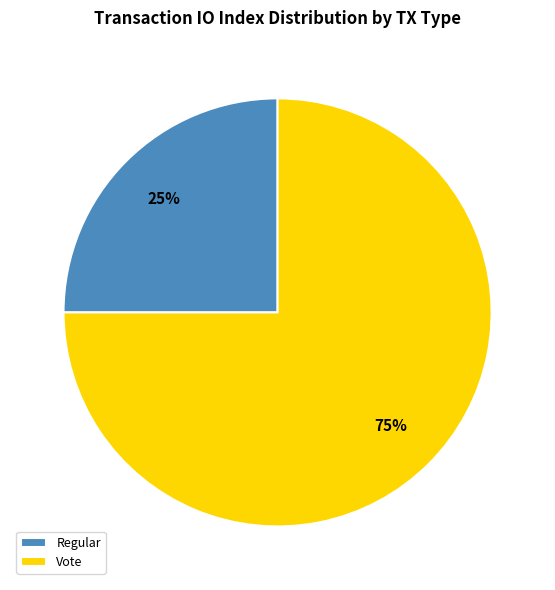

Approximately how many times larger is the value at Regular compared to Vote?

0.3